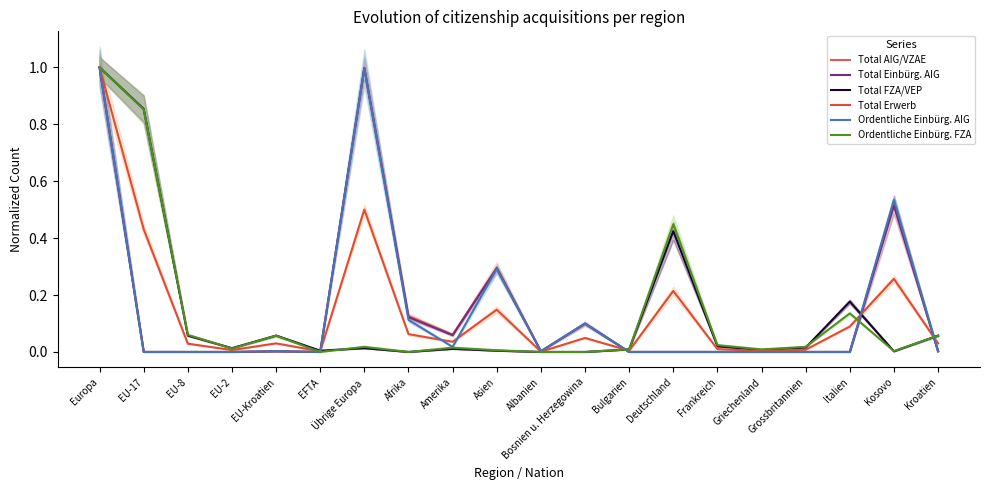

Read the Ordentliche Einbürg. FZA value at Kroatien.

0.1